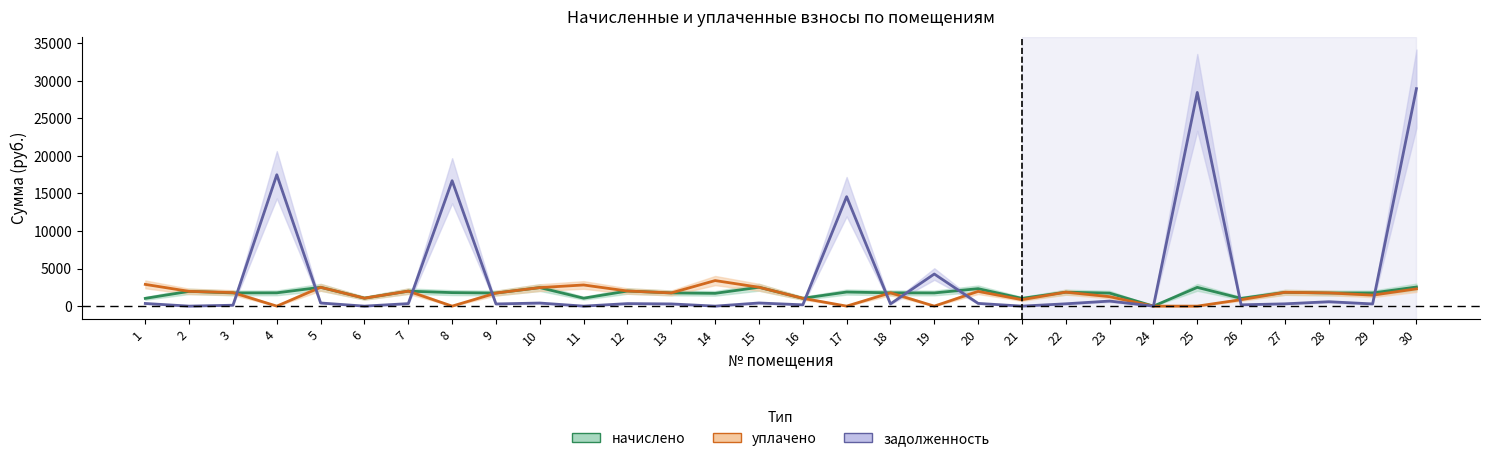

The начислено series shows 2505.8 at 5. True or false?

True